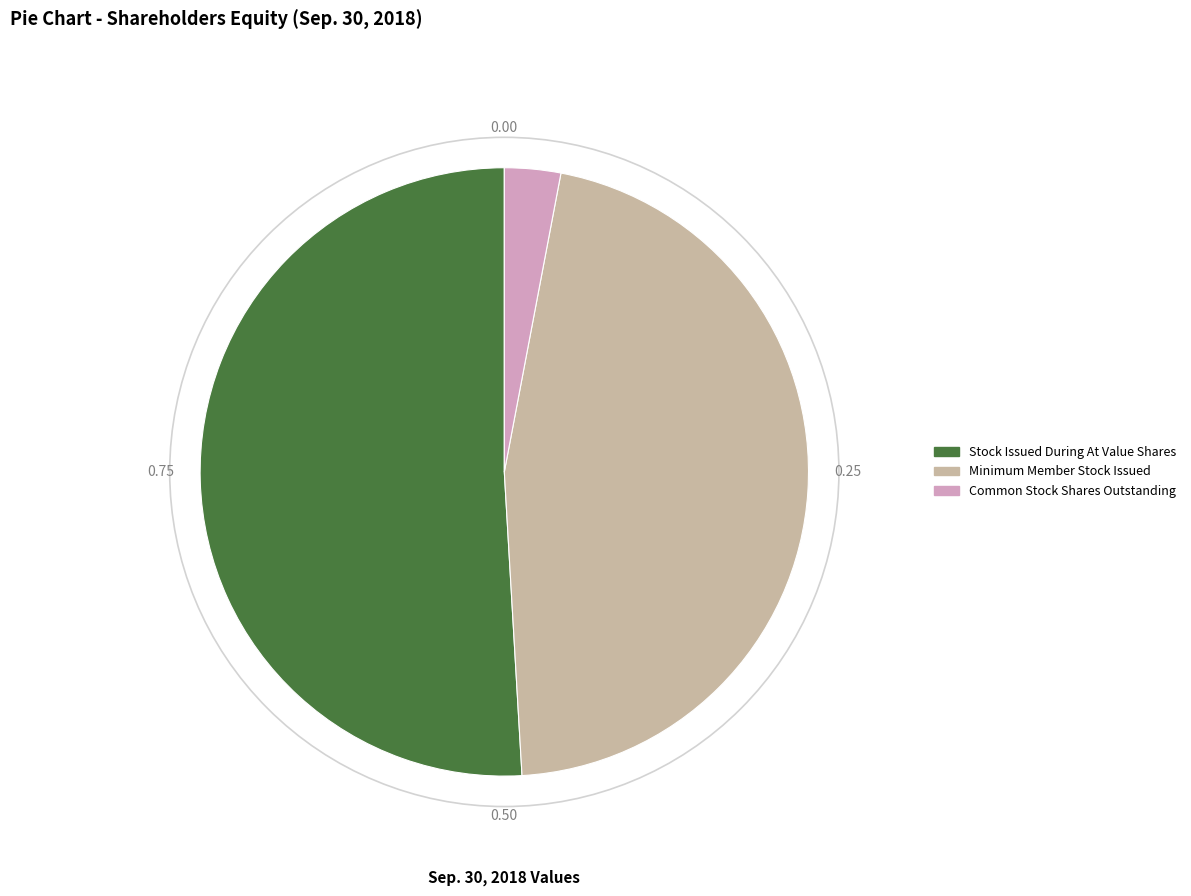

How many segments does this pie chart have?

3